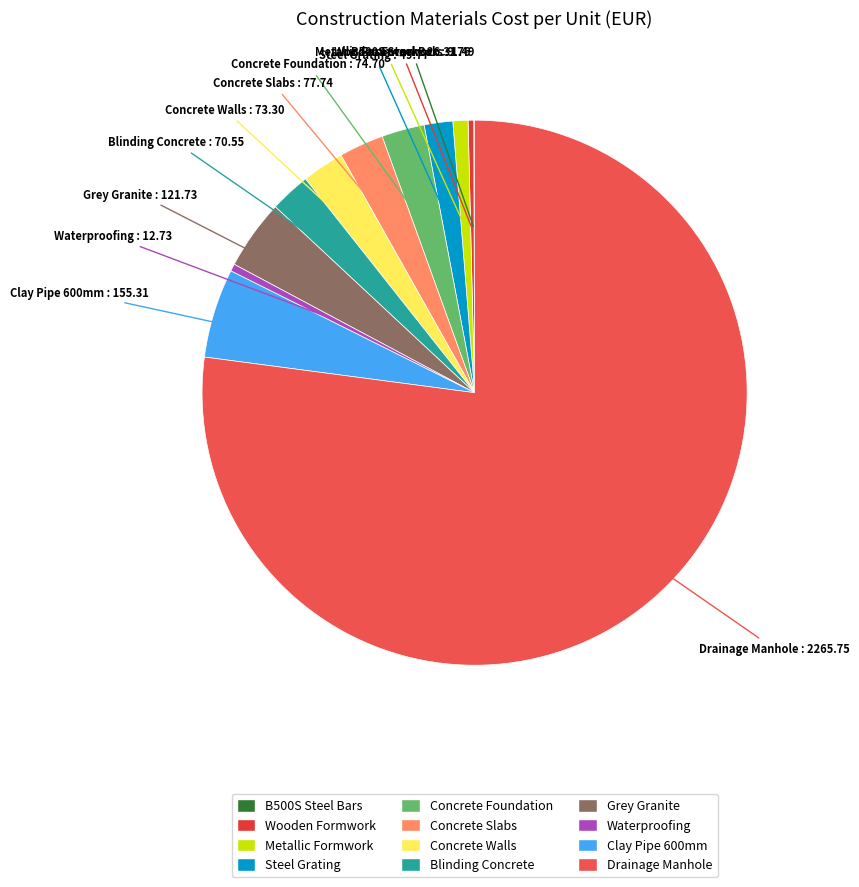

How many segments does this pie chart have?

12